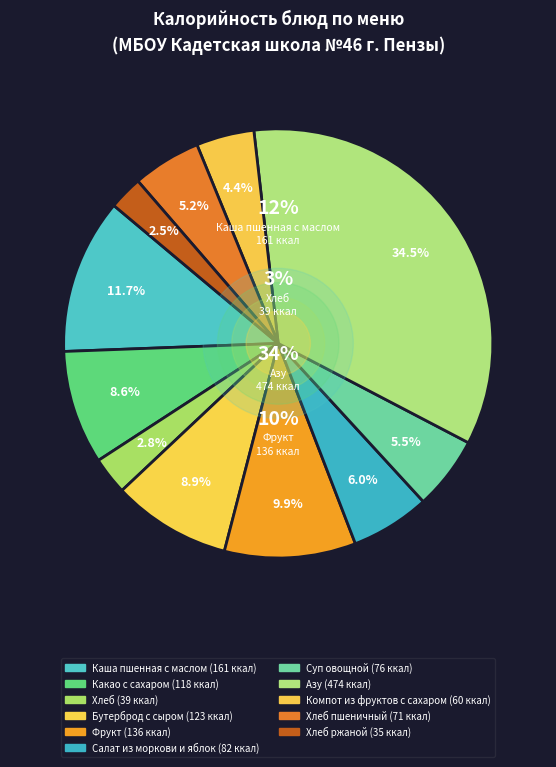

To the nearest percent, what portion does Азу represent?

34%